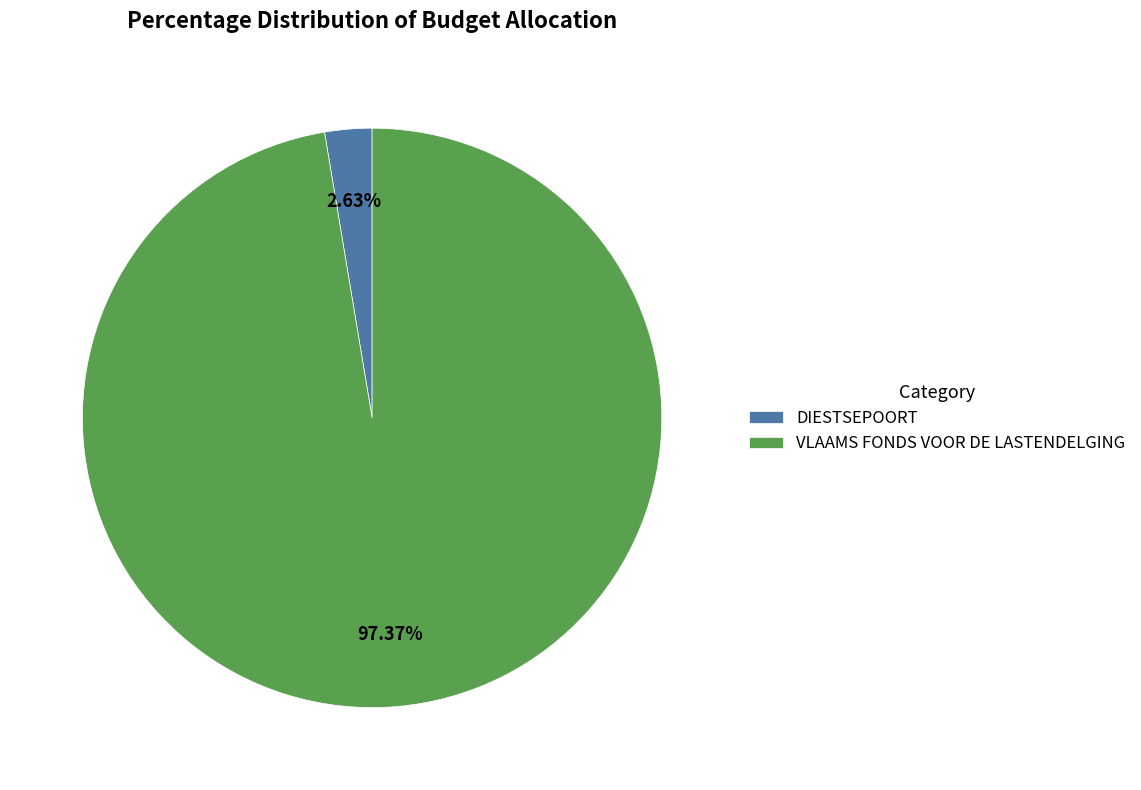

Which slice represents more than half of the pie?

VLAAMS FONDS VOOR DE LASTENDELGING